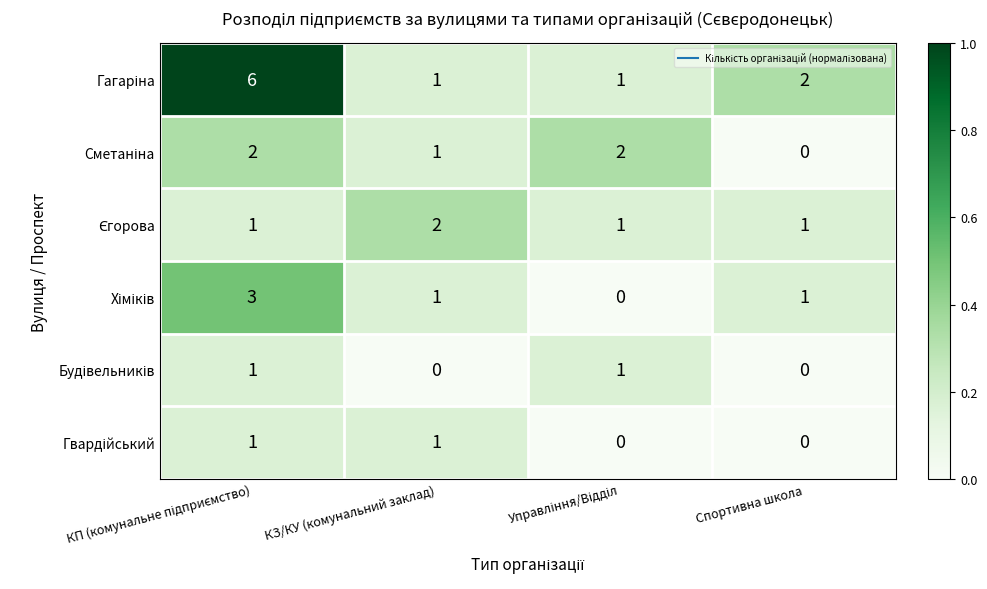

What is the maximum value shown in the chart?

6